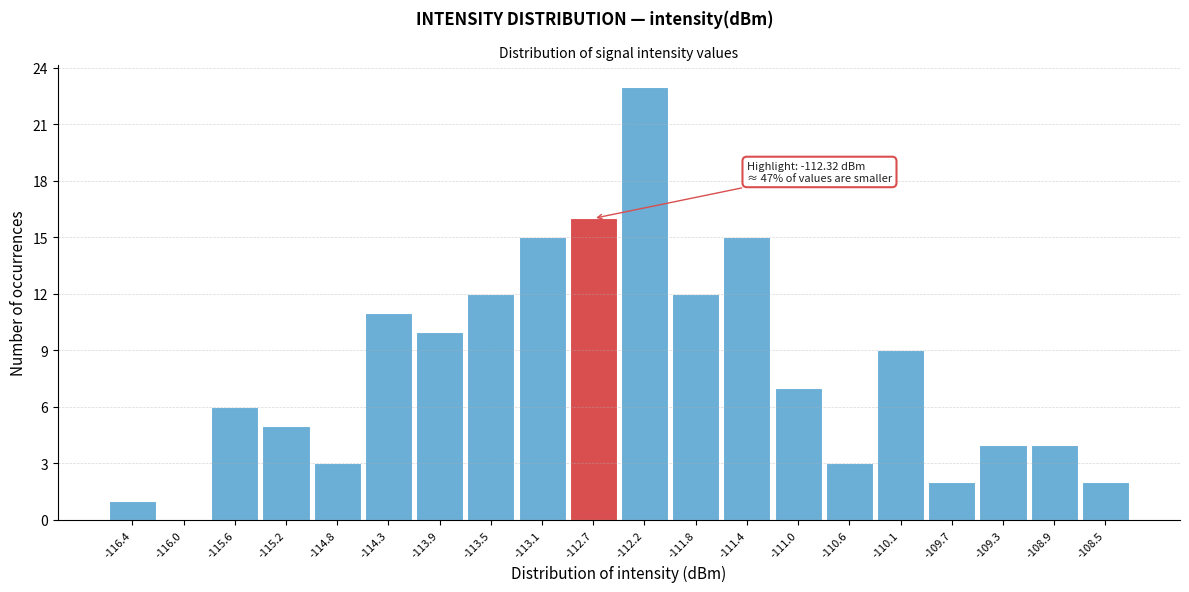

Reading left to right, list all the values displayed in this chart.

-116.4=1	-116.0=0	-115.6=6	-115.2=5	-114.8=3	-114.3=11	-113.9=10	-113.5=12	-113.1=15	-112.7=16	-112.2=23	-111.8=12	-111.4=15	-111.0=7	-110.6=3	-110.1=9	-109.7=2	-109.3=4	-108.9=4	-108.5=2